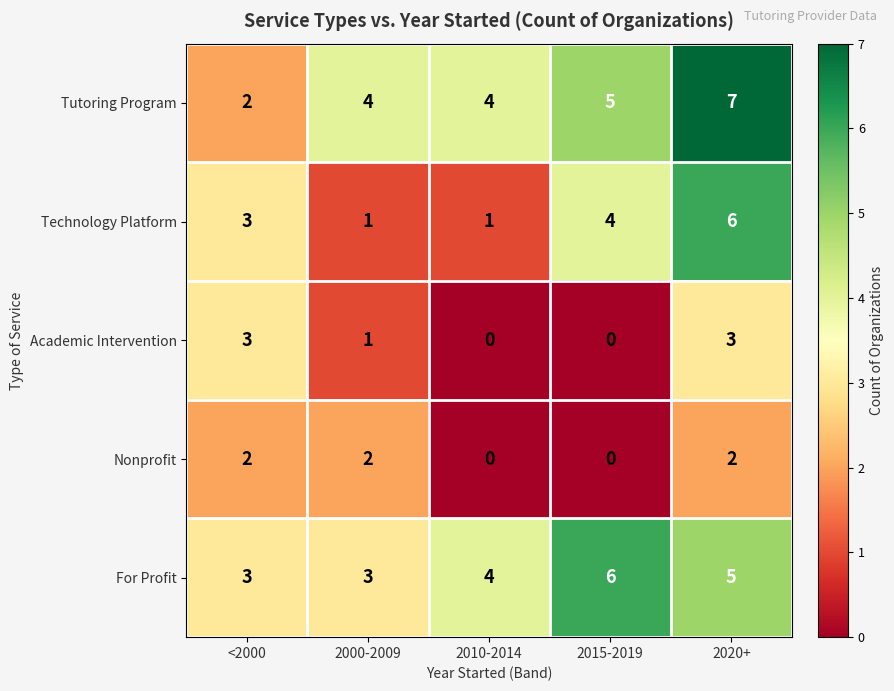

What is the average value of the Technology Platform series?

3